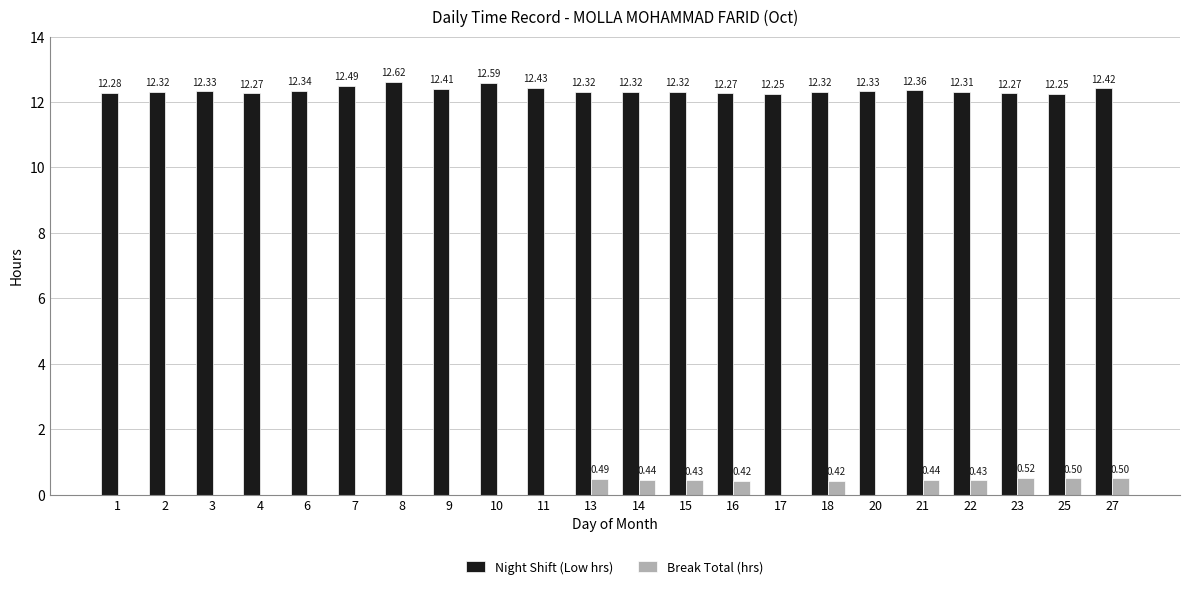

Are the bars horizontal?

No